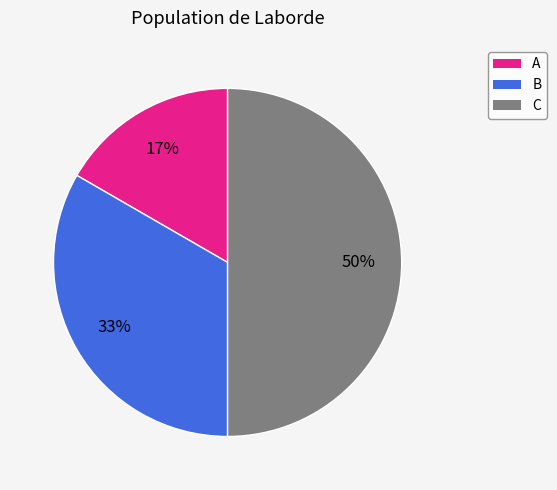

To the nearest percent, what is the average slice percentage?

33%